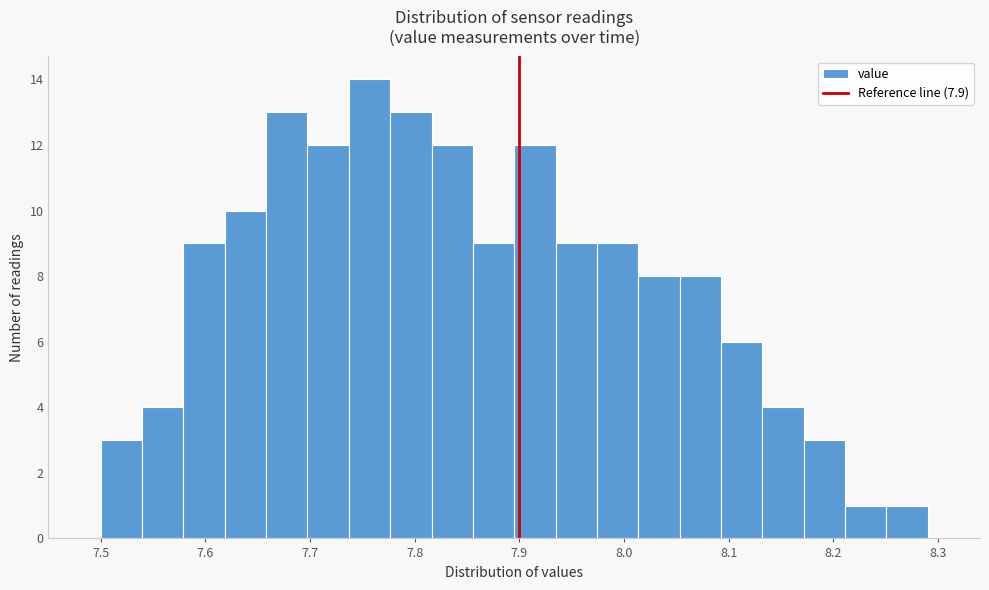

Around what value on the x-axis is the tallest bar? Give the approximate position of its centre, as read against the axis.

7.76